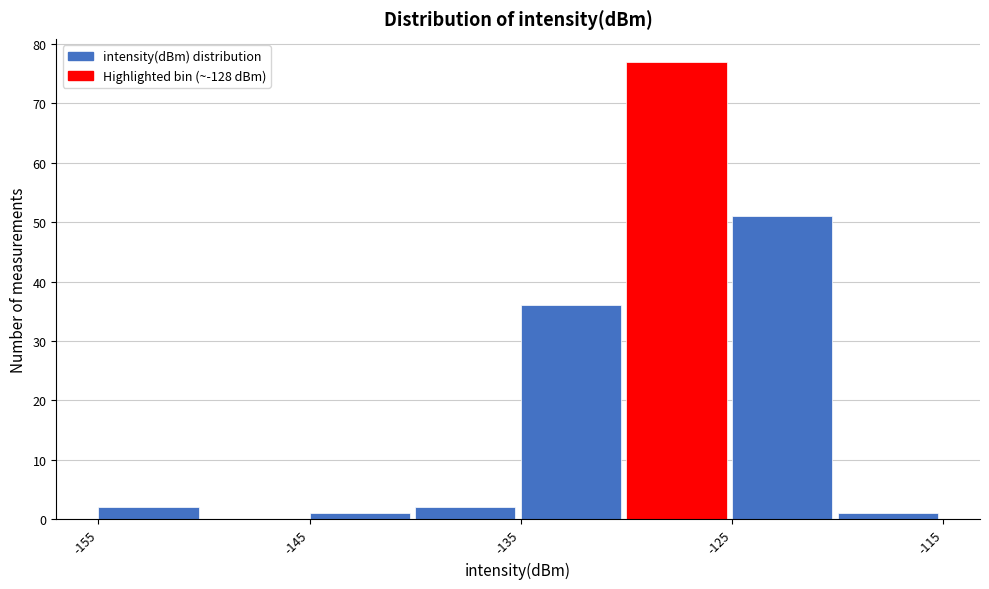

Reading left to right, transcribe this chart: for each bar, give the range it covers on the x-axis and its height. The values are not printed on the chart, so give them approximately, as read against the axis.

-155 to -150: 2
-150 to -145: 0
-145 to -140: 1
-140 to -135: 2
-135 to -130: 36
-130 to -125: 77
-125 to -120: 51
-120 to -115: 1